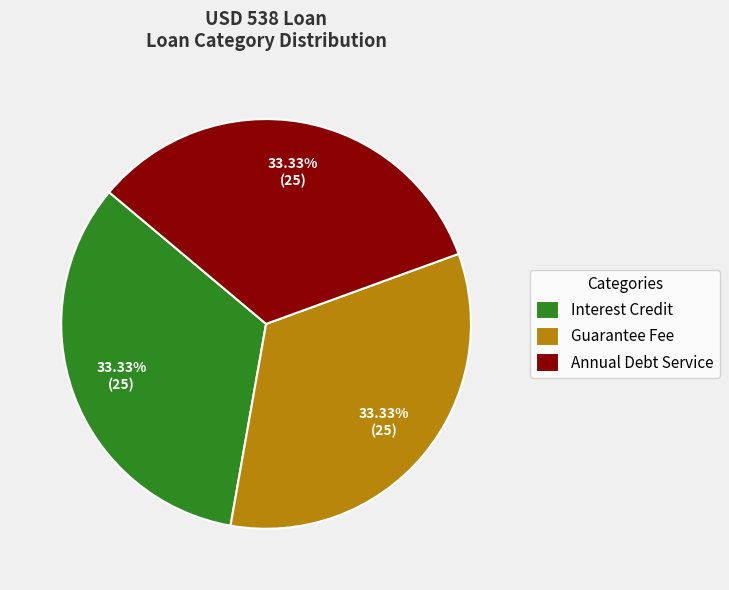

Does Interest Credit represent more than half of the total?

No